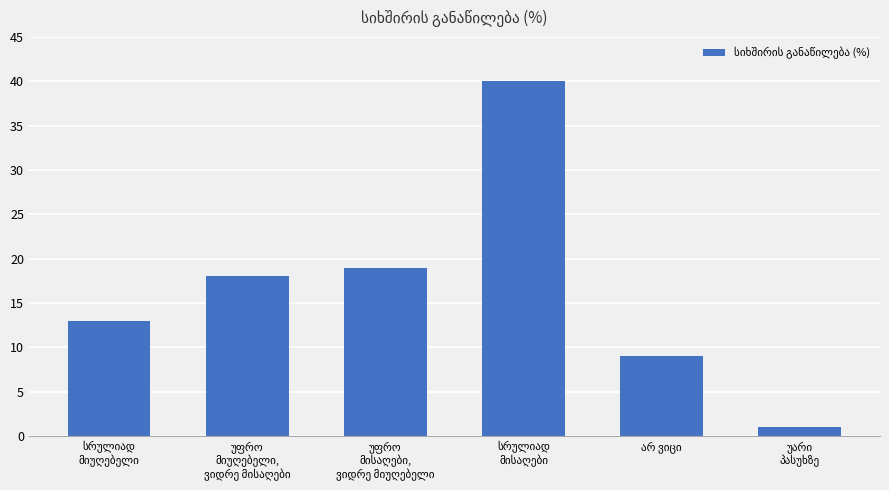

How many series are shown in this chart?

1